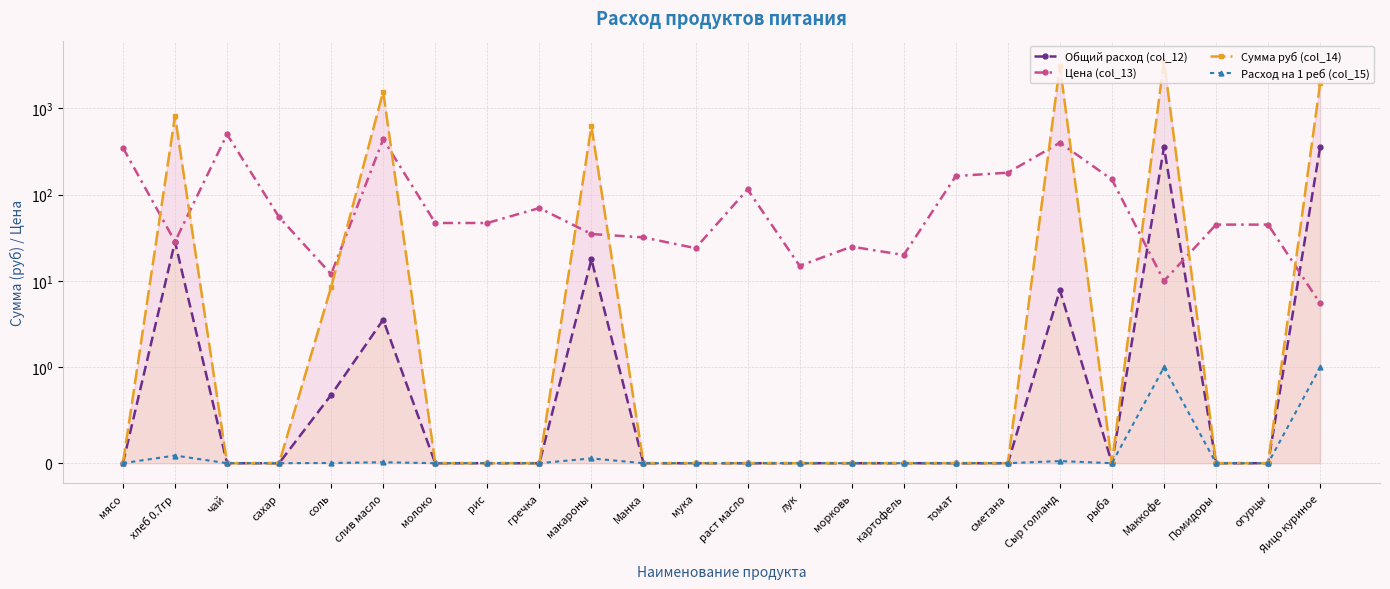

Reading left to right, transcribe all the data shown in this chart.

Общий расход (col_12): 0.0	28.5	0.0	0.0	0.7	3.6	0.0	0.0	0.0	17.8	0.0	0.0	0.0	0.0	0.0	0.0	0.0	0.0	7.8	0.0	356.0	0.0	0.0	356.0
Цена (col_13): 350.0	28.6	500.0	55.0	12.0	438.9	47.0	47.0	70.0	35.0	32.0	24.0	115.0	15.0	25.0	20.0	164.3	180.0	400.0	150.0	10.0	45.0	45.0	5.5
Сумма руб (col_14): 0.0	813.7	0.0	0.0	8.5	1562.4	0.0	0.0	0.0	623.0	0.0	0.0	0.0	0.0	0.0	0.0	0.0	0.0	3132.8	0.0	3560.0	0.0	0.0	1958.0
Расход на 1 реб (col_15): 0.0	0.1	0.0	0.0	0.0	0.0	0.0	0.0	0.0	0.1	0.0	0.0	0.0	0.0	0.0	0.0	0.0	0.0	0.0	0.0	1.0	0.0	0.0	1.0